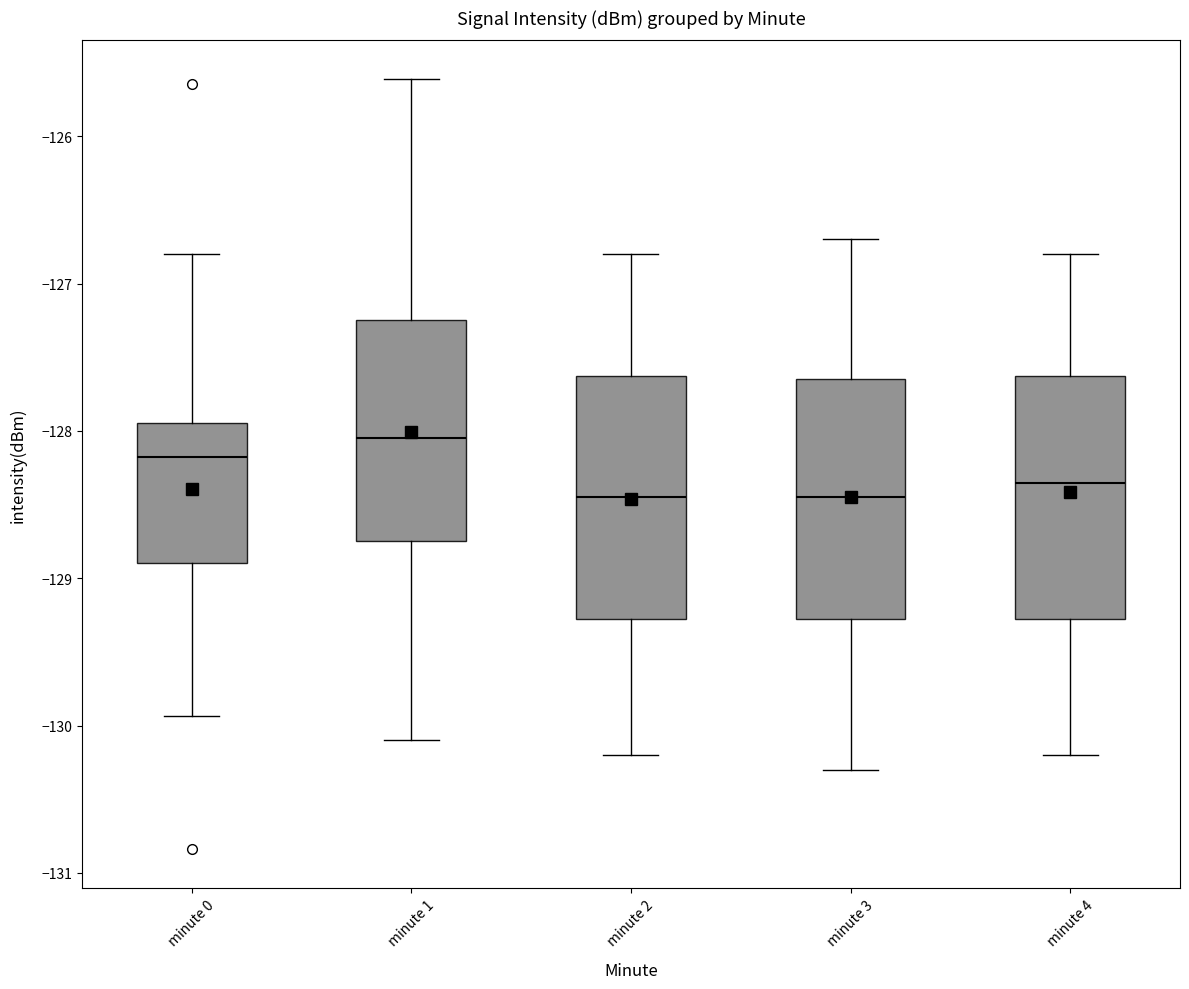

Reading left to right, transcribe this box plot: for each box, give where its median line is, the range the box spans, and where its two whiskers end, as read against the y-axis. The values are not printed on the chart, so give them approximately, as read against the axis.

minute 0: median -128.2, box -128.9 to -127.9, whiskers -129.9 to -126.8
minute 1: median -128.0, box -128.7 to -127.2, whiskers -130.1 to -125.6
minute 2: median -128.4, box -129.3 to -127.6, whiskers -130.2 to -126.8
minute 3: median -128.4, box -129.3 to -127.6, whiskers -130.3 to -126.7
minute 4: median -128.3, box -129.3 to -127.6, whiskers -130.2 to -126.8